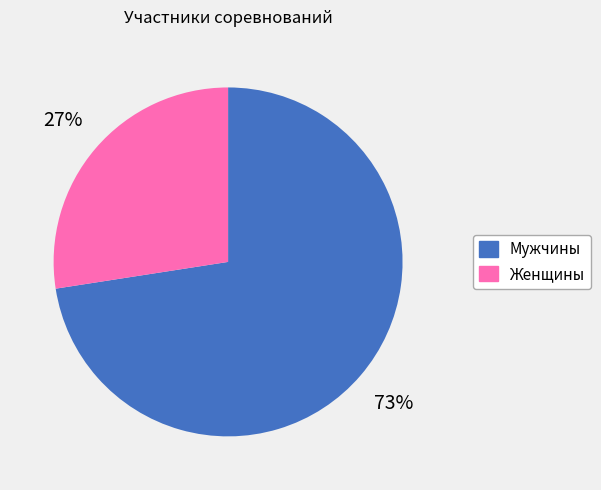

What is the largest slice in the pie chart?

Мужчины